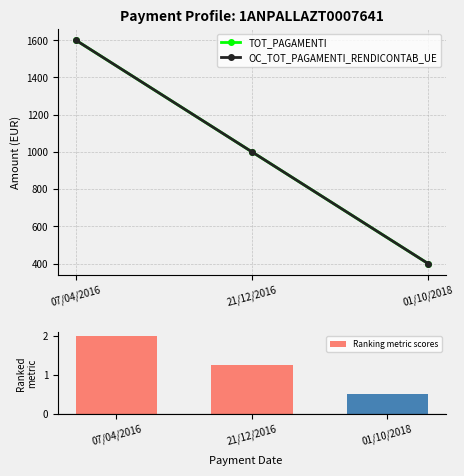

What position from the right is 07/04/2016?

3